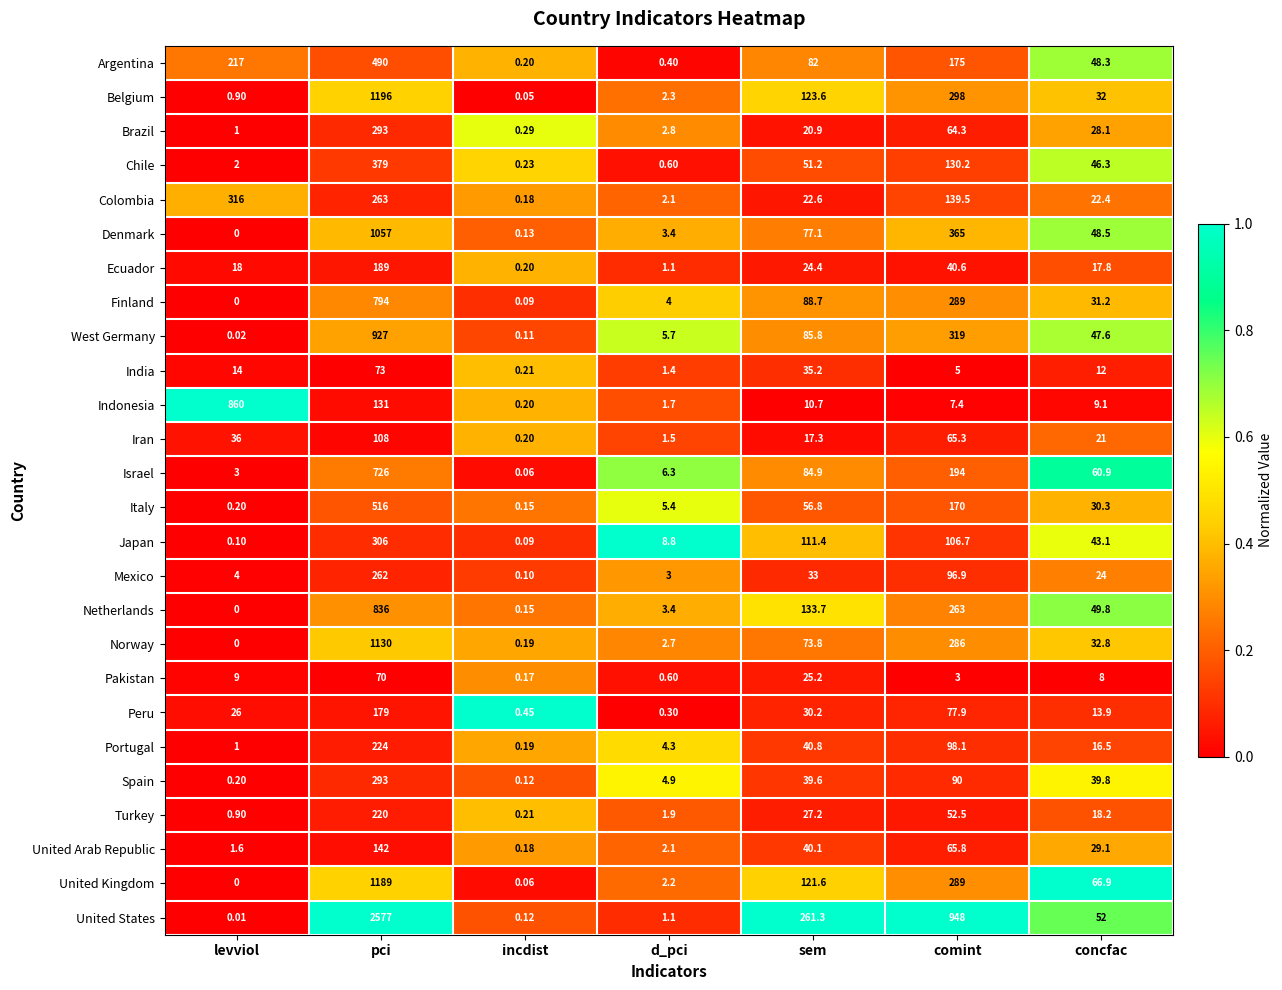

At which label does Chile first exceed 46?

pci